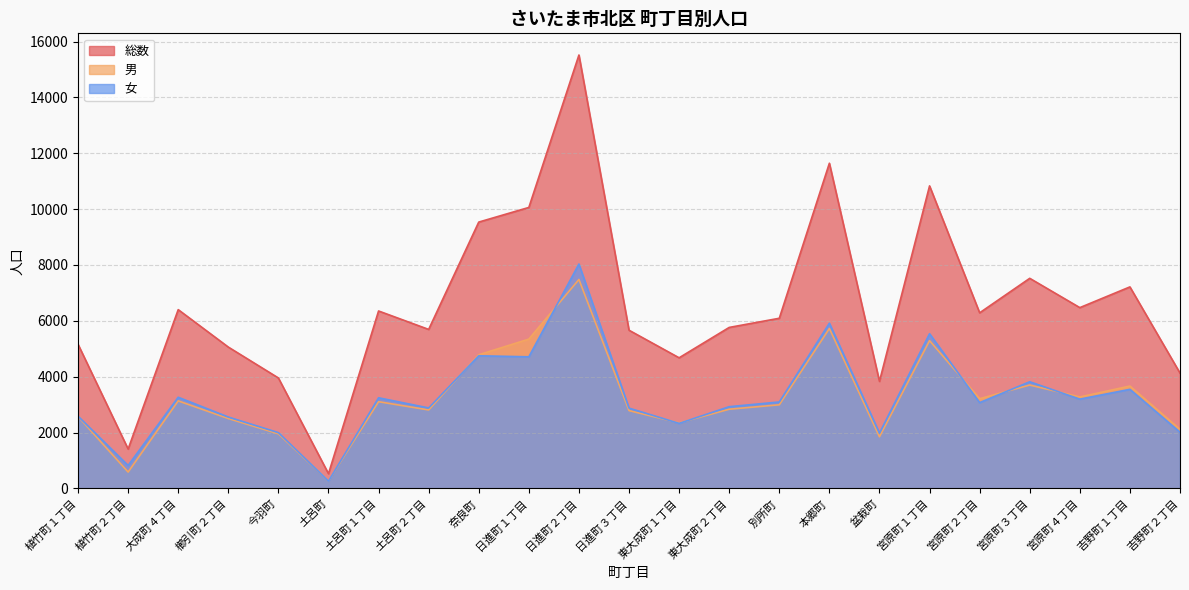

The value of 女 at 土呂町１丁目 is 3247. True or false?

True